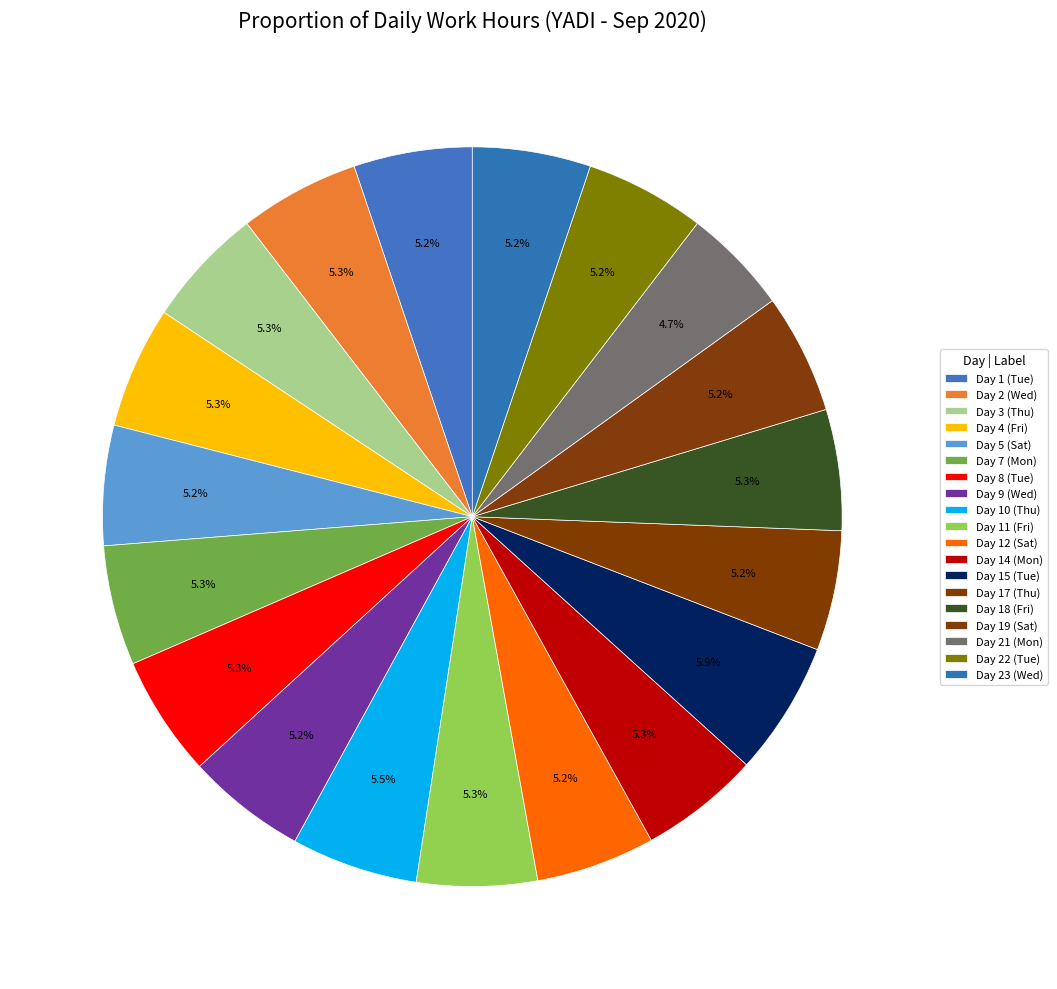

Is it true that Day 3 (Thu) is 17% of the pie?

False